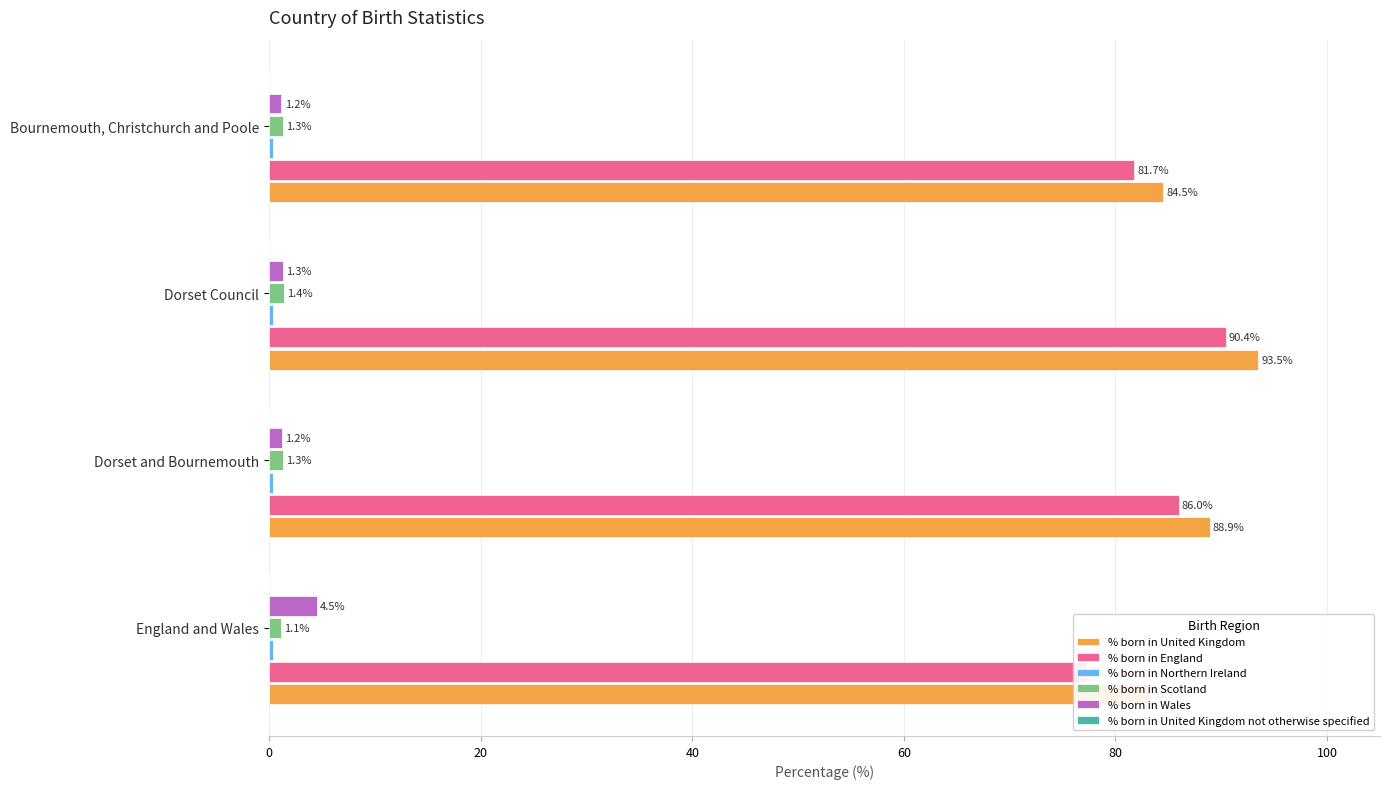

Which series changed the most between England and Wales and Dorset Council?

% born in England